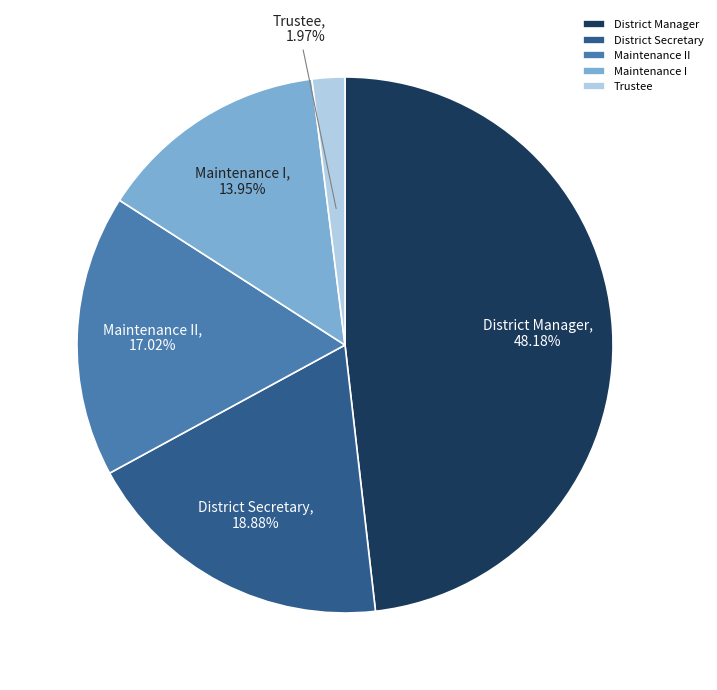

Which slice is the largest?

District Manager